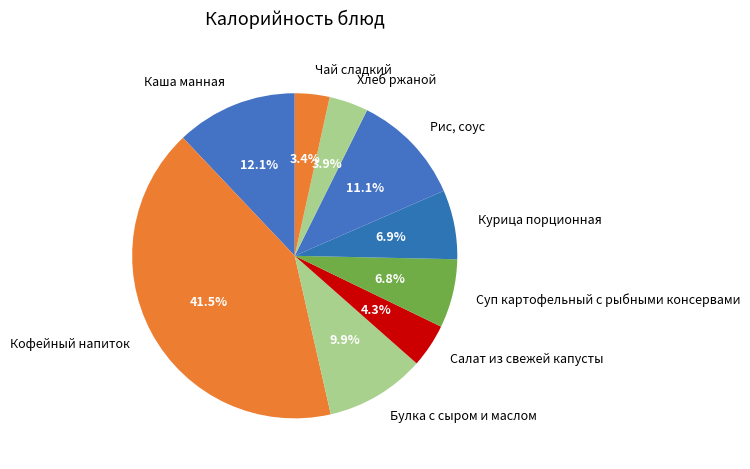

Do Хлеб ржаной and Салат из свежей капусты together represent more than half of the pie?

No